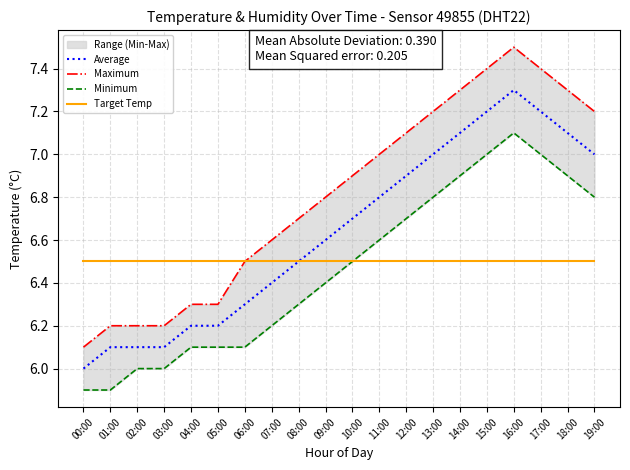

Which label corresponds to the smallest value in the chart?

00:00